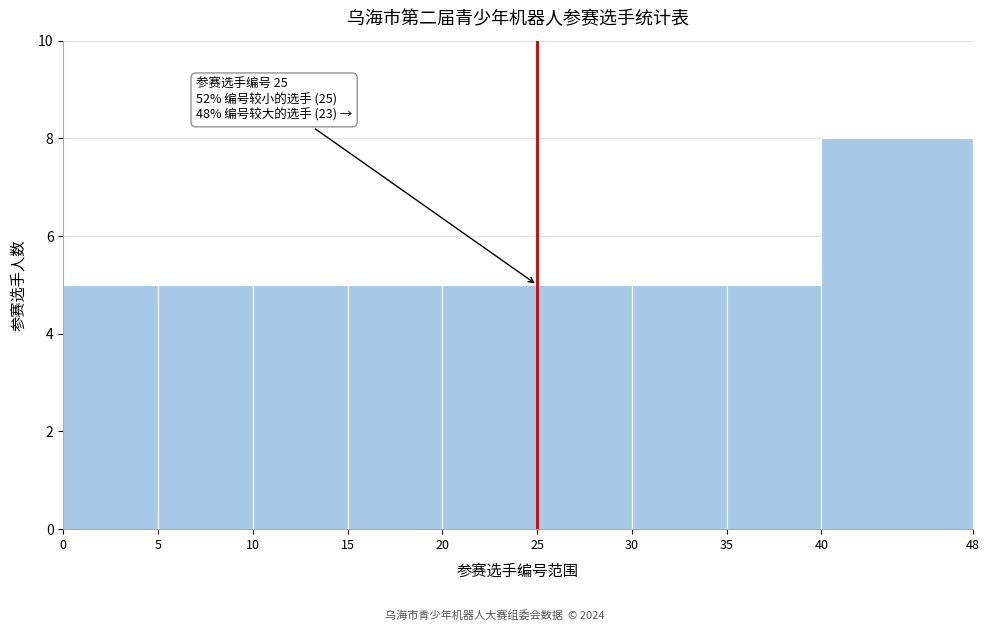

Over which range of the x-axis is the bar tallest?

40 to 48